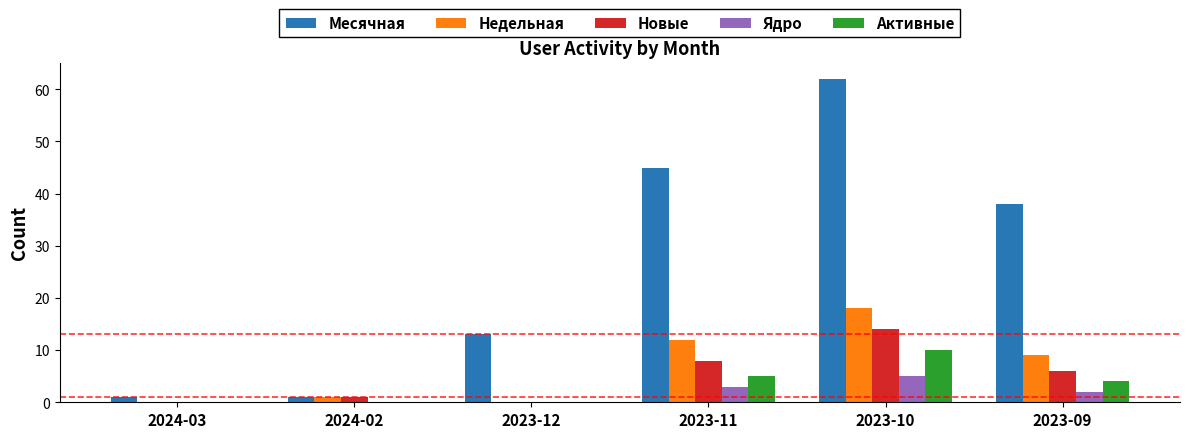

Which series has the largest range (max minus min)?

Месячная